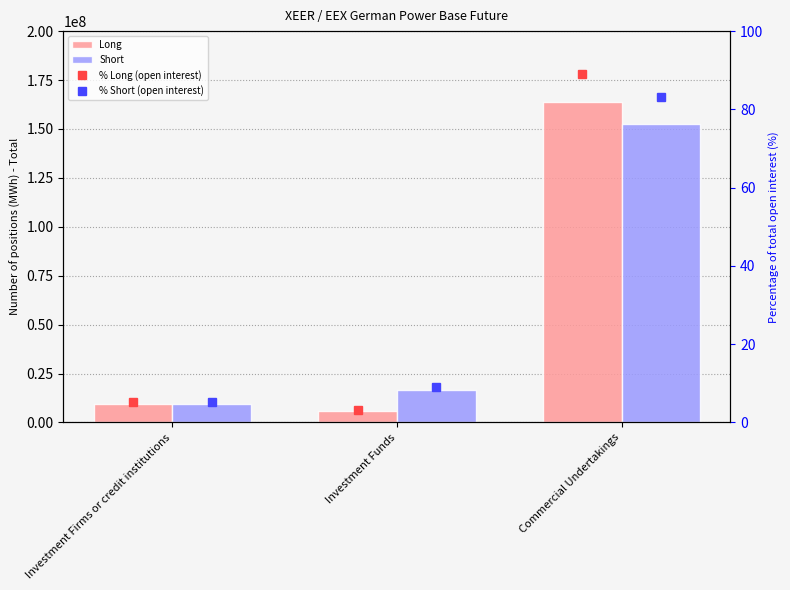

Rank the series by their maximum value, from highest to lowest.

Long, Short, % Long (open interest), % Short (open interest)